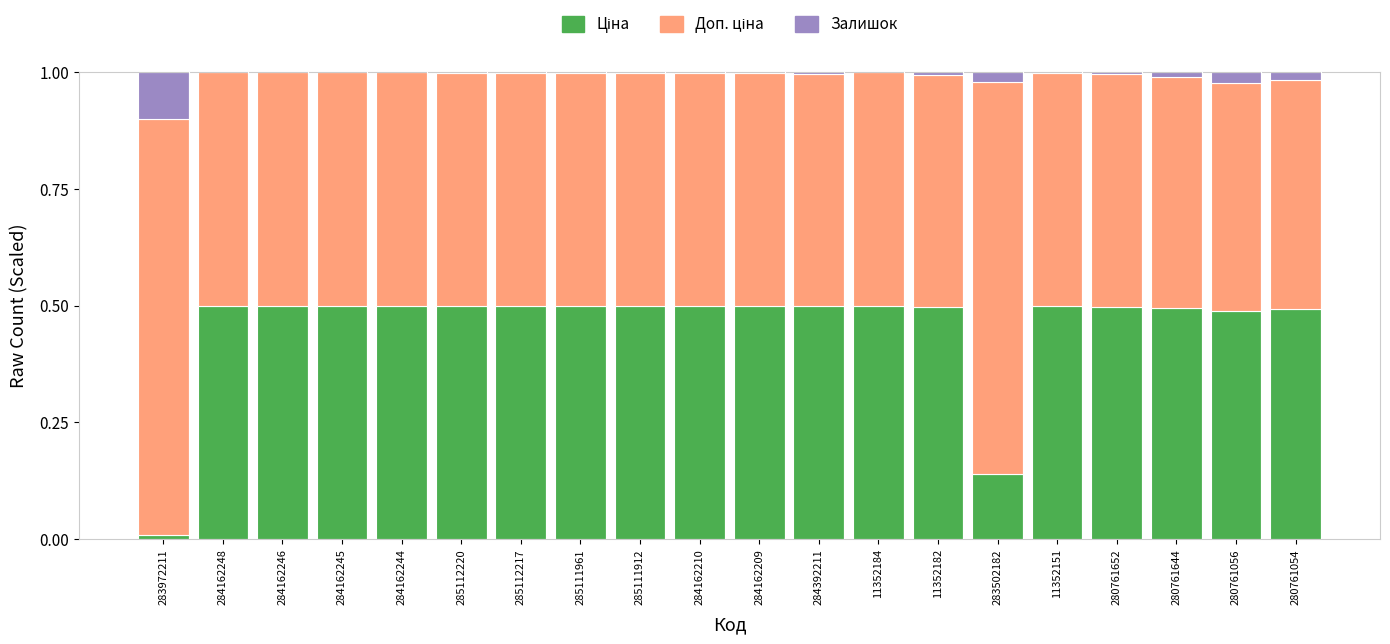

What is the difference between the maximum and minimum values in the Залишок series?

0.1